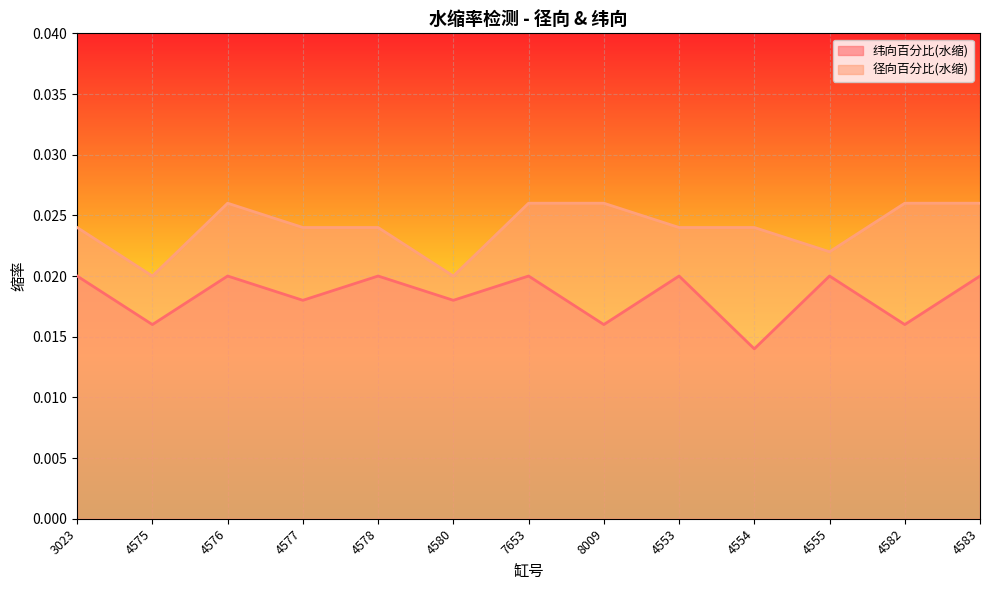

Is the value of 径向百分比(水缩) at 4555 greater than the value of 纬向百分比(水缩) at 4583?

Yes